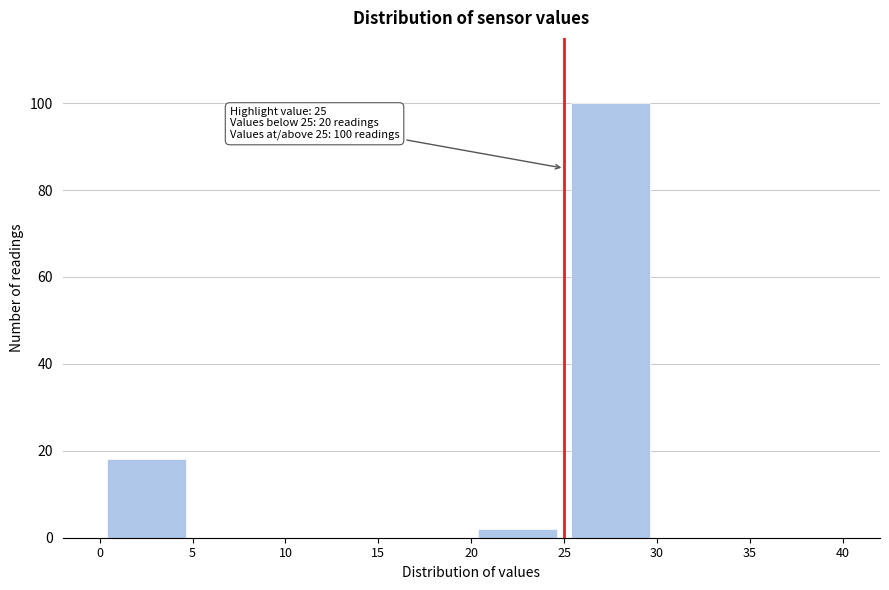

Over which range of the x-axis is the bar tallest?

25 to 30